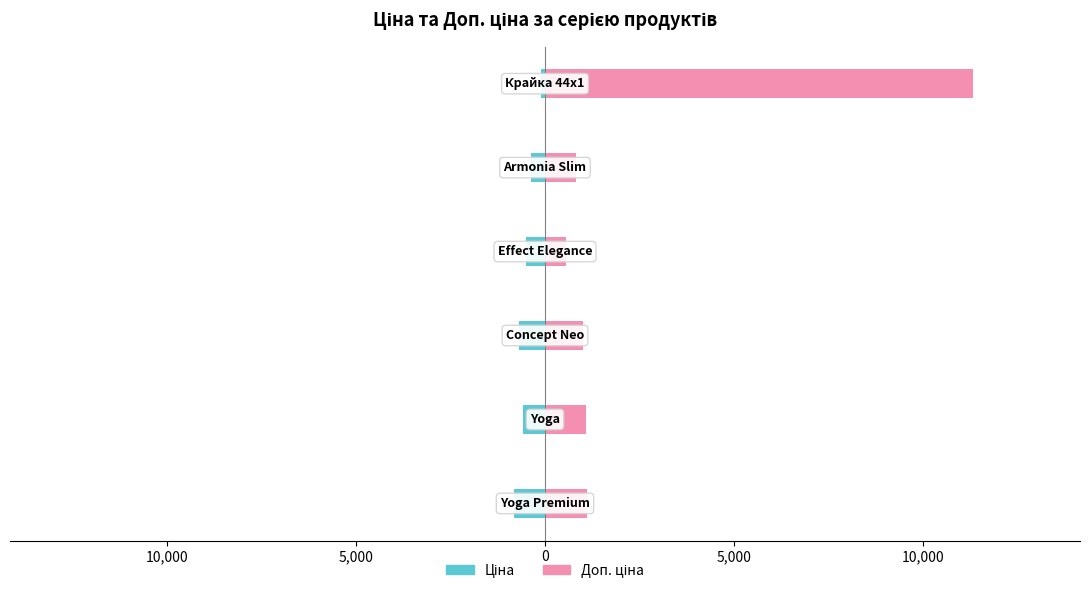

At how many categories does at least one series exceed 117?

6